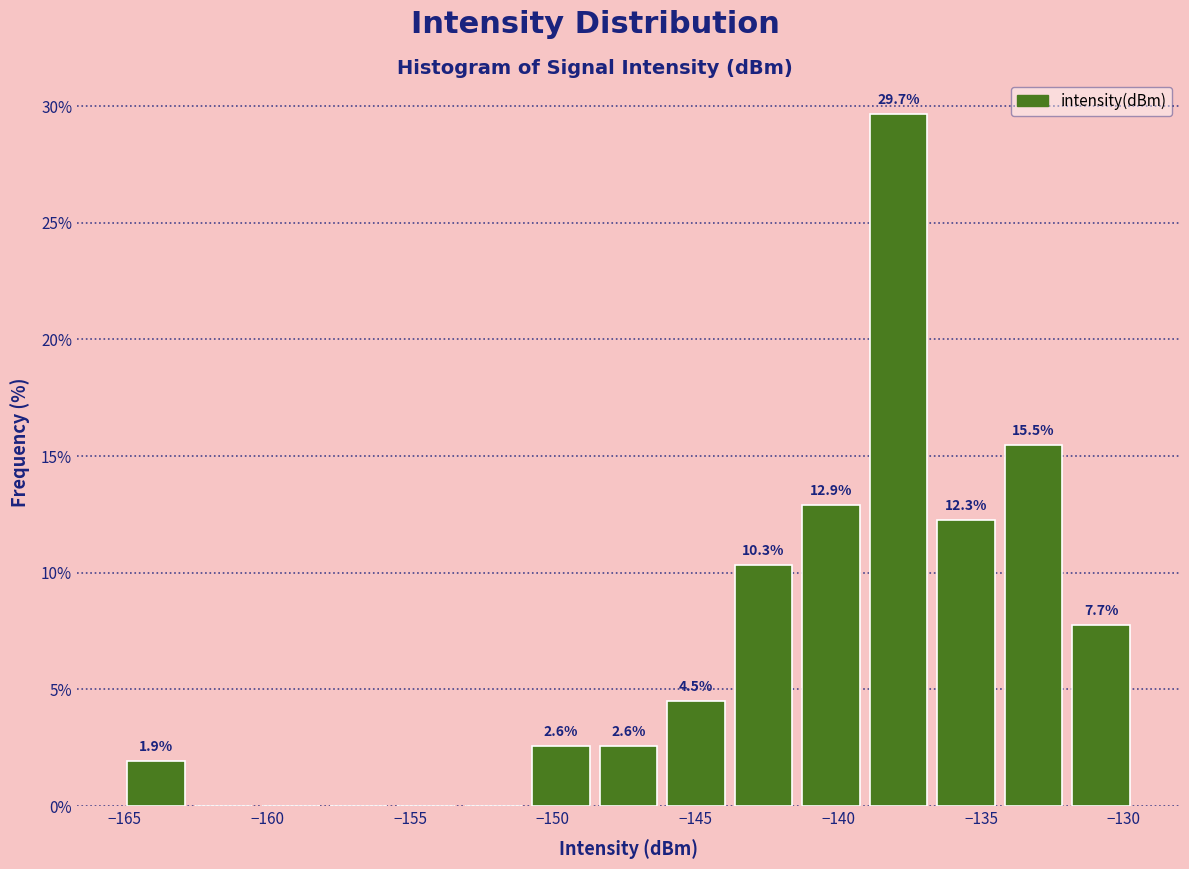

Which range on the x-axis has the tallest bar?

-139.0 to -136.5